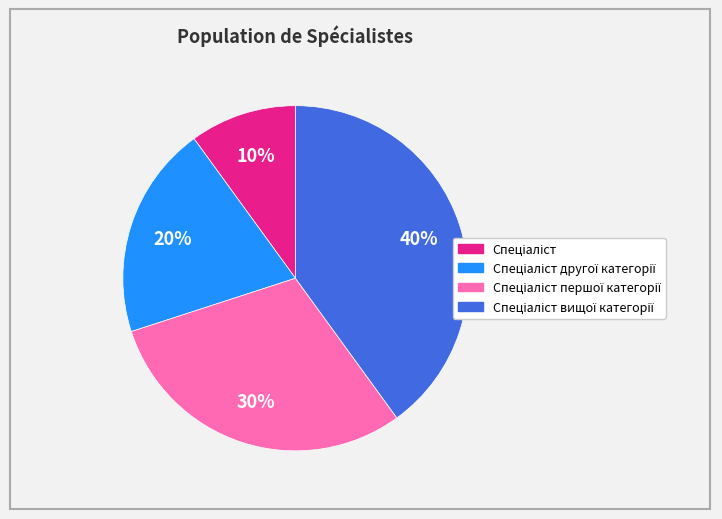

Does any single category account for the majority?

No